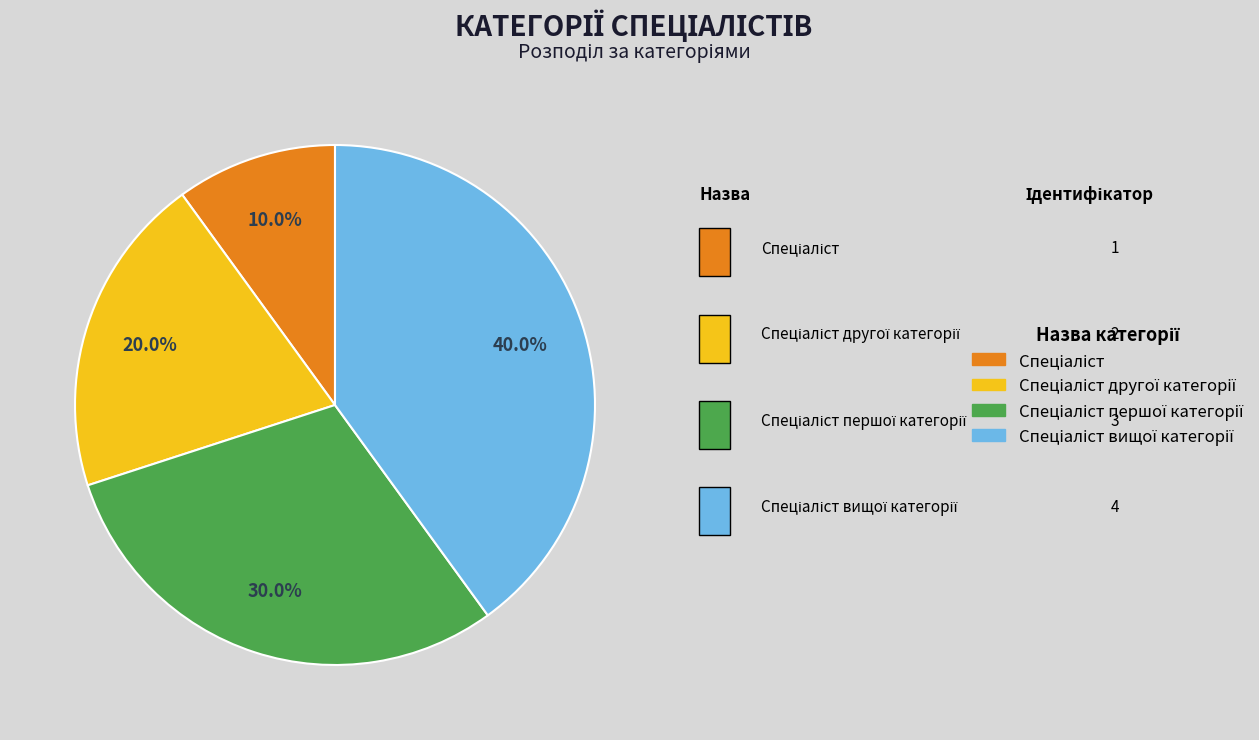

Count the number of slices in the pie.

4